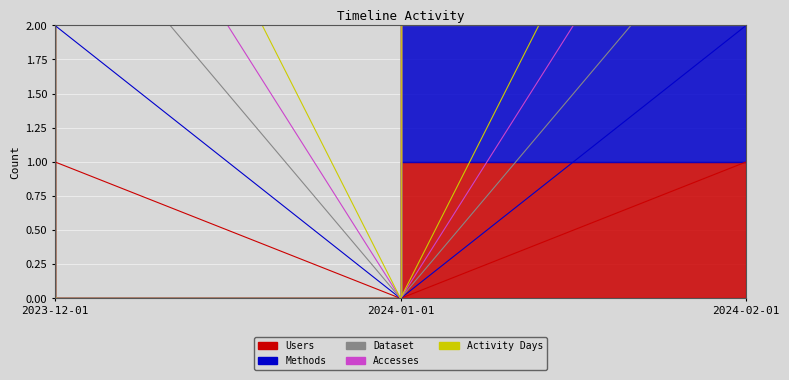

What is the difference between the highest and lowest values at 2023-12-01?

4